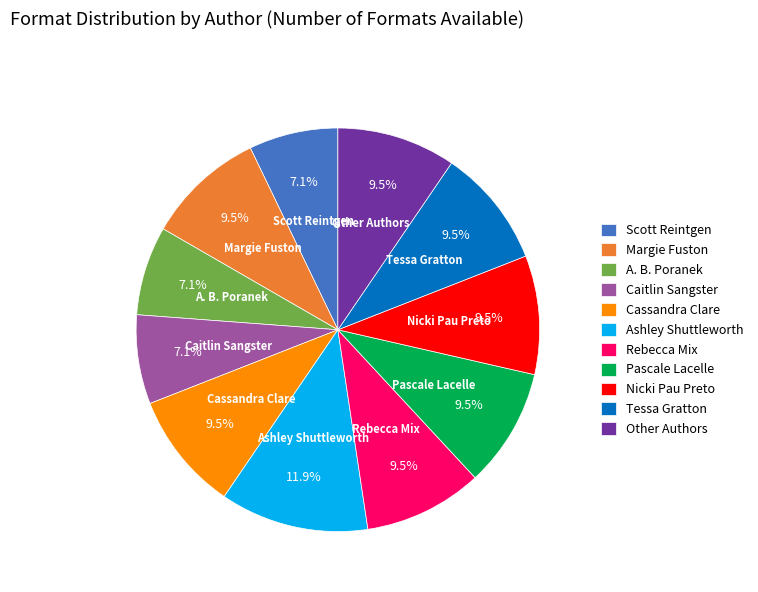

Is the sum of Other Authors and Nicki Pau Preto greater than half?

No